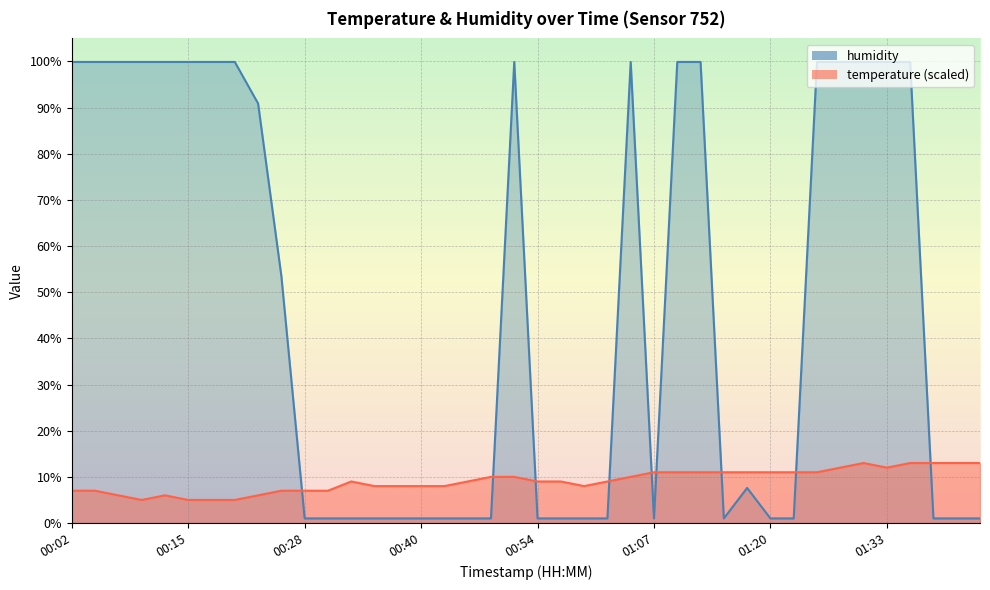

What is the label of the 25th point from the right?

00:40